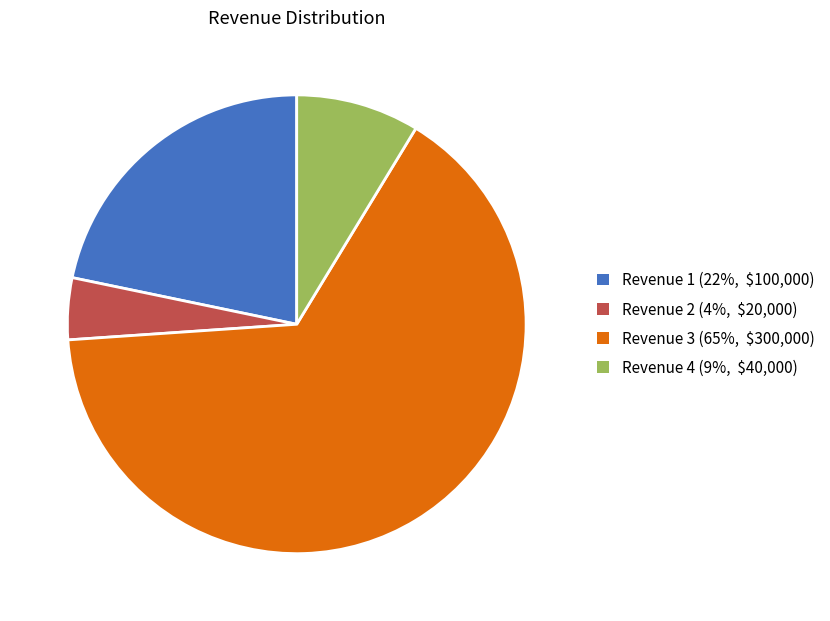

Is it true that Revenue 4 (9%, $40,000) is 9% of the pie?

True